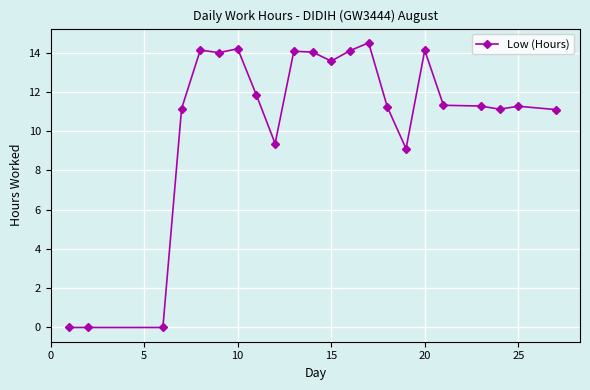

What is the difference between the second highest and second lowest values?

14.2